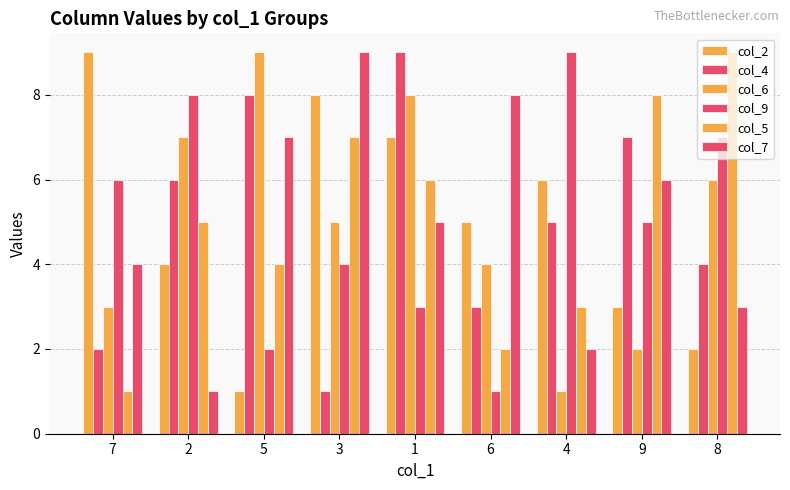

What is the difference between the maximum and minimum values in the col_6 series?

8